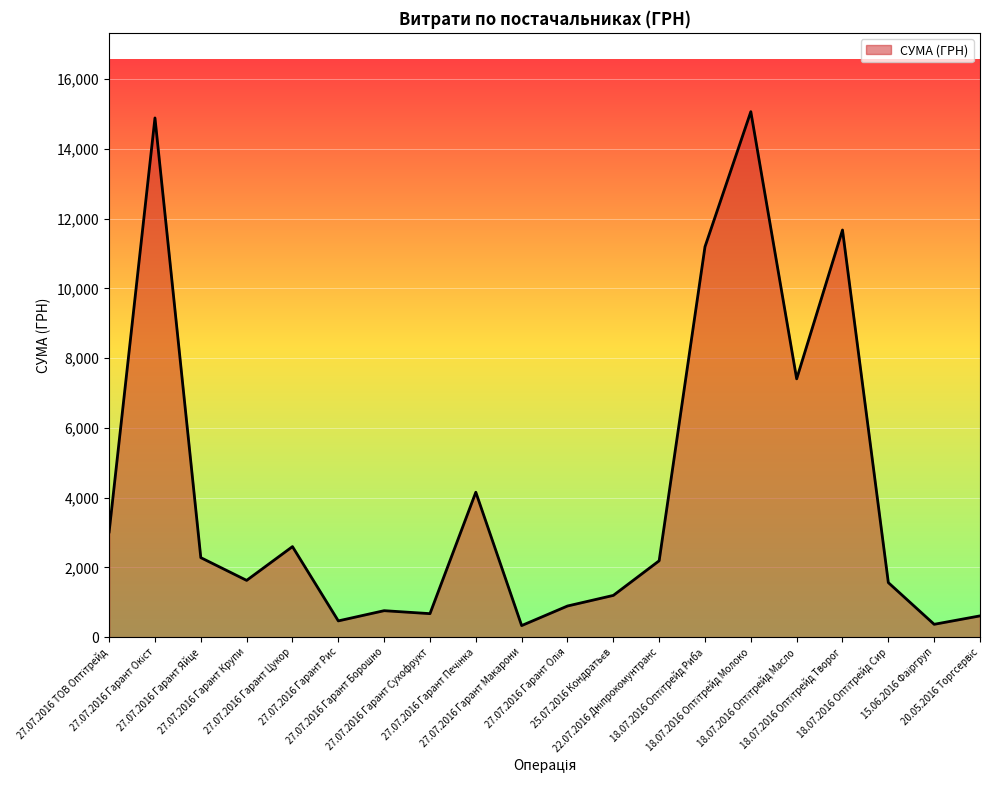

What is the maximum value shown in the chart?

15067.0